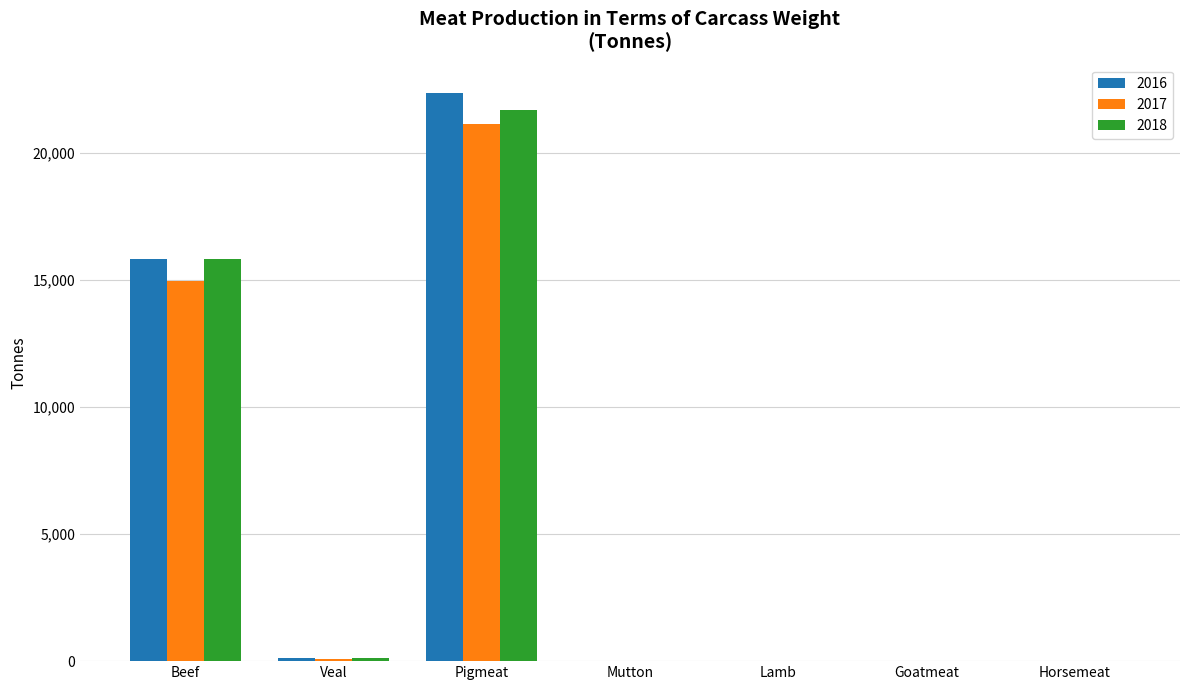

What is the sum of all 2017 values?

36195.8